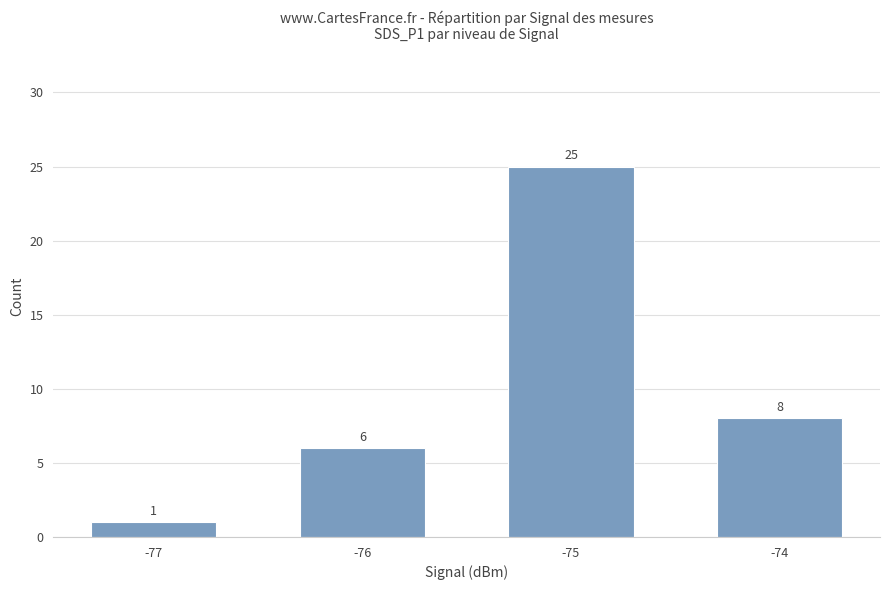

Are the bars grouped side by side (vs. stacked)?

No